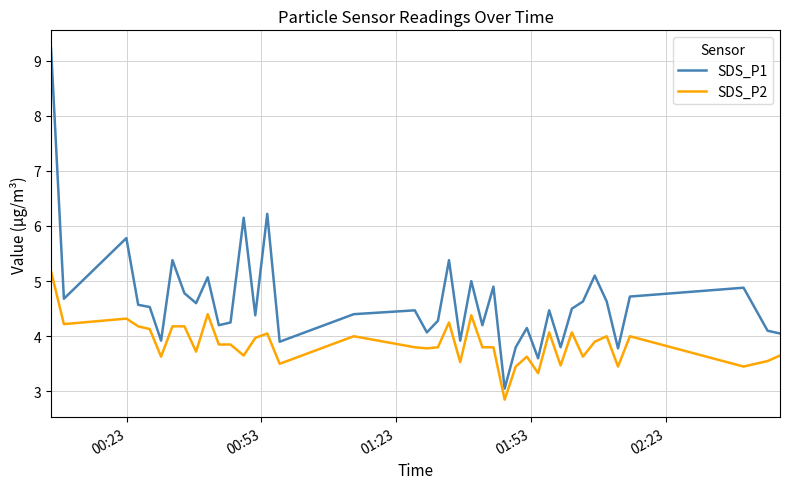

How many distinct data groups are displayed?

2